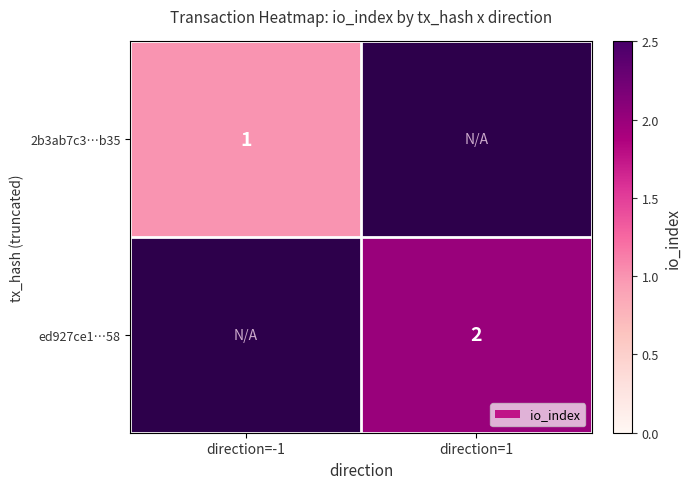

What is the minimum value shown in the chart?

1.0